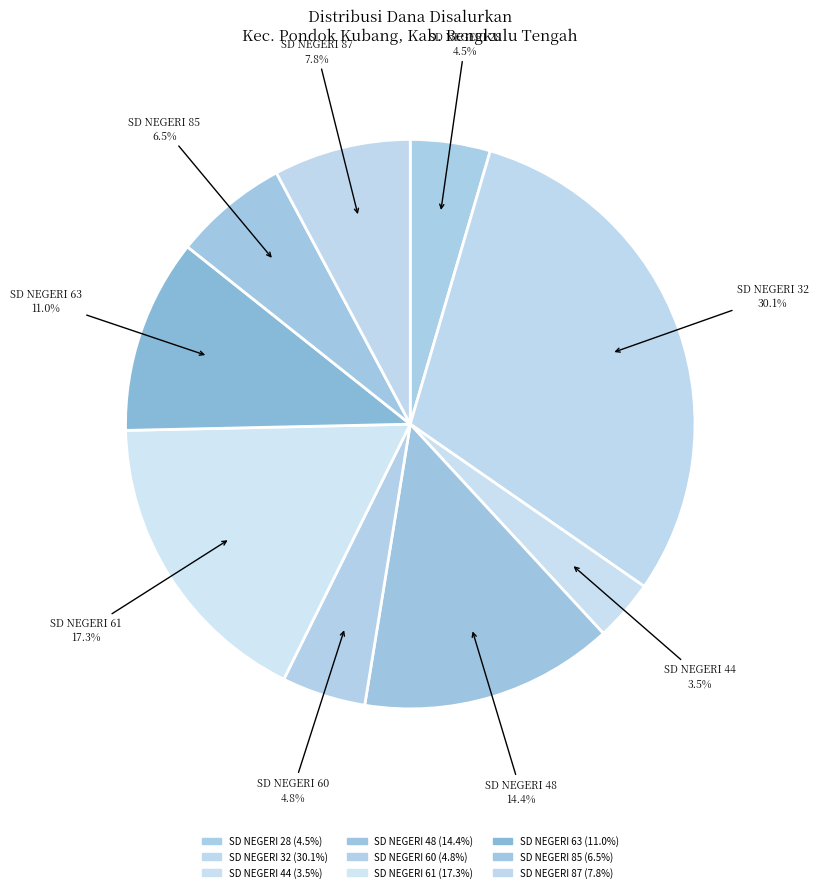

The SD NEGERI 48 slice represents 8% of the pie. True or false?

False